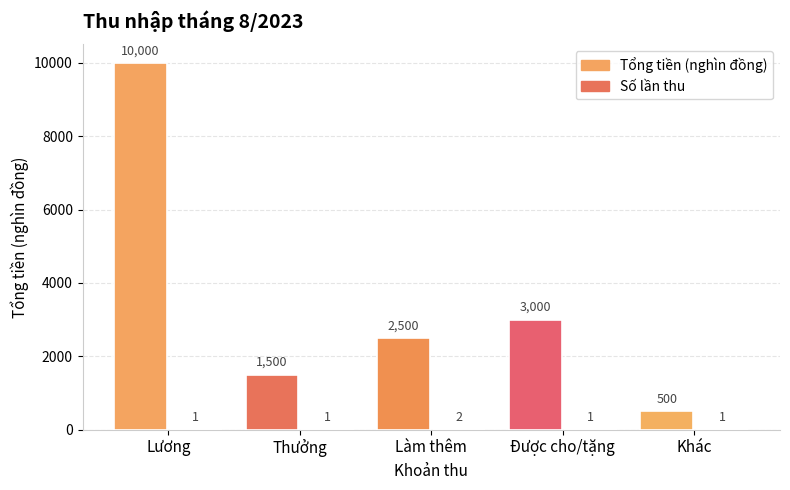

What is the difference between the maximum and minimum values in the Tổng tiền (nghìn đồng) series?

9500